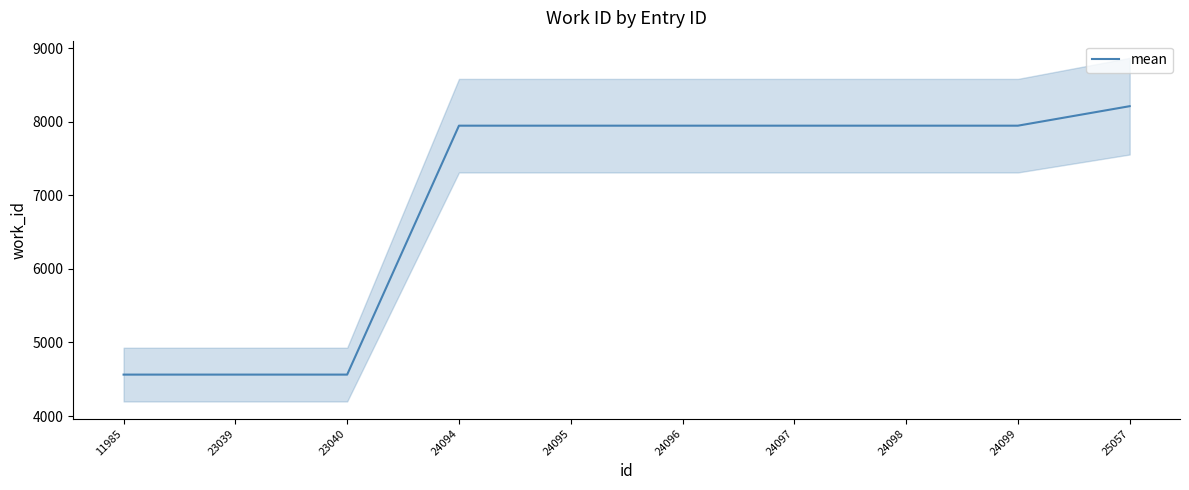

List the labels in order of value, smallest first.

11985, 23039, 23040, 24094, 24095, 24096, 24097, 24098, 24099, 25057